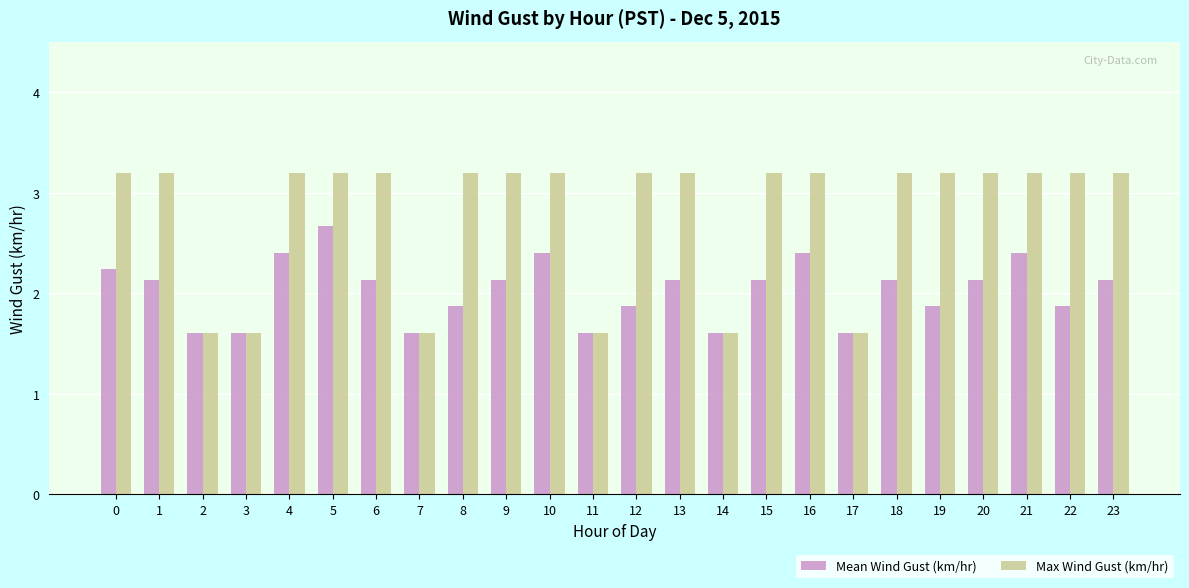

Rank the series by their average value, from lowest to highest.

Mean Wind Gust (km/hr), Max Wind Gust (km/hr)